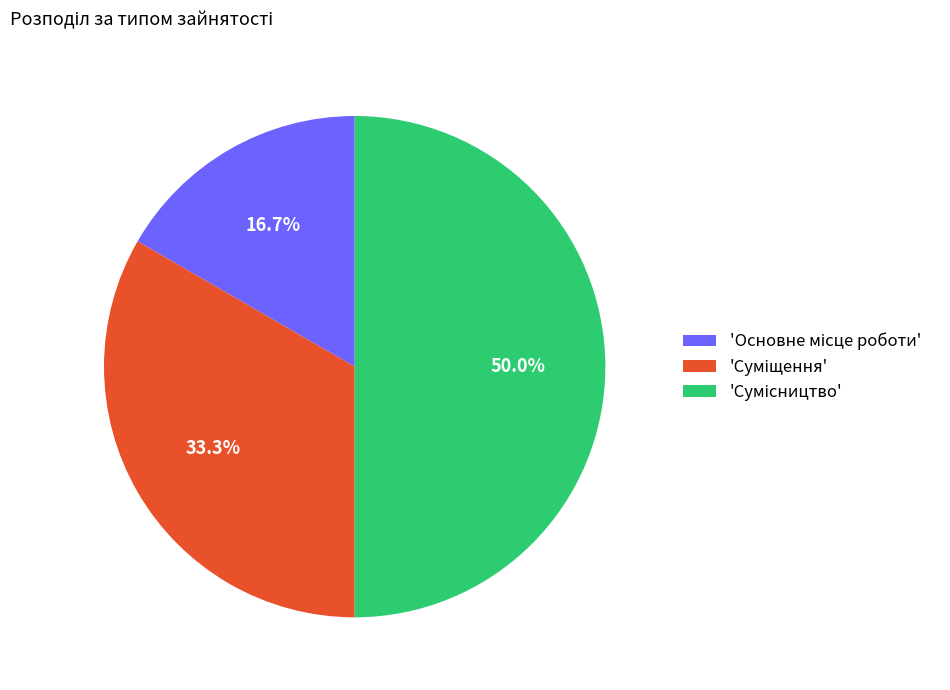

What is the smallest slice in the pie chart?

Основне місце роботи